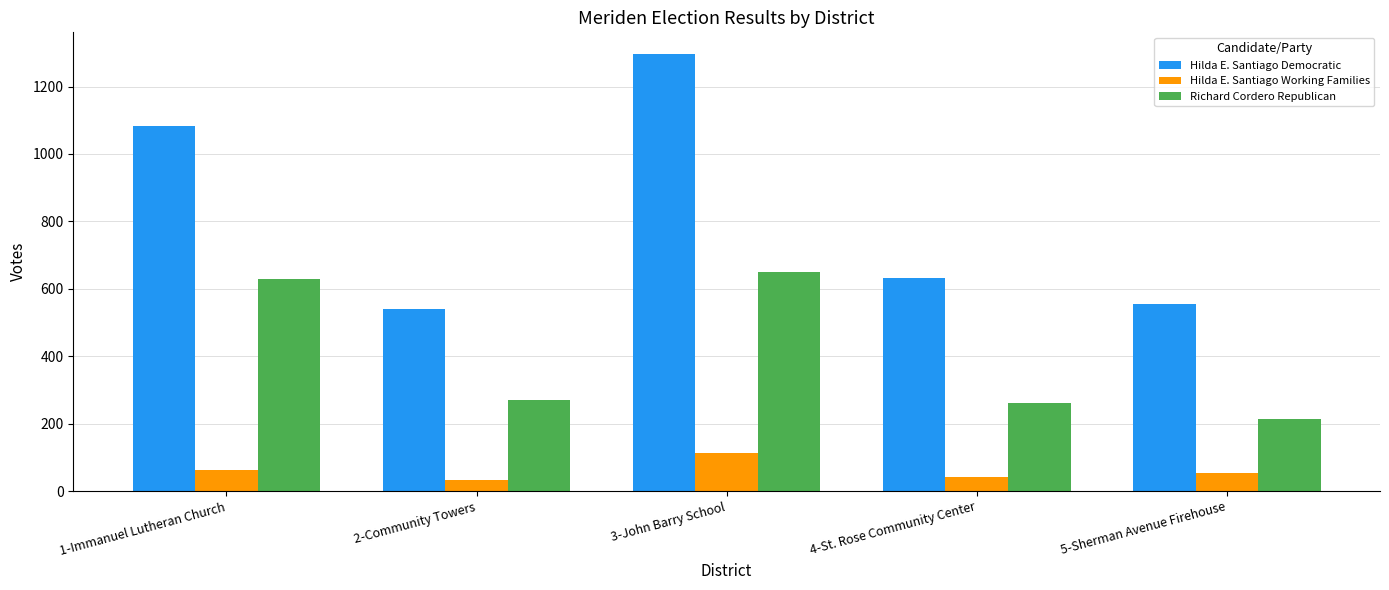

What is the spread (max minus min) of values at 3-John Barry School?

1184